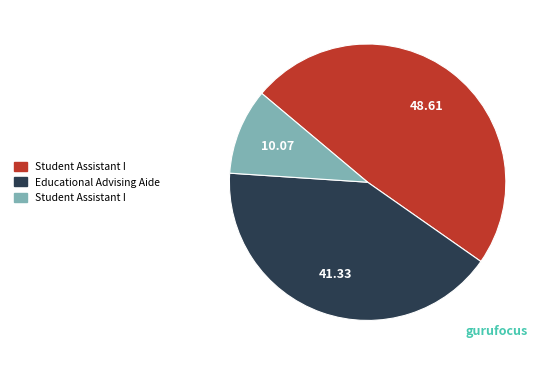

Is there a majority slice in this chart?

No